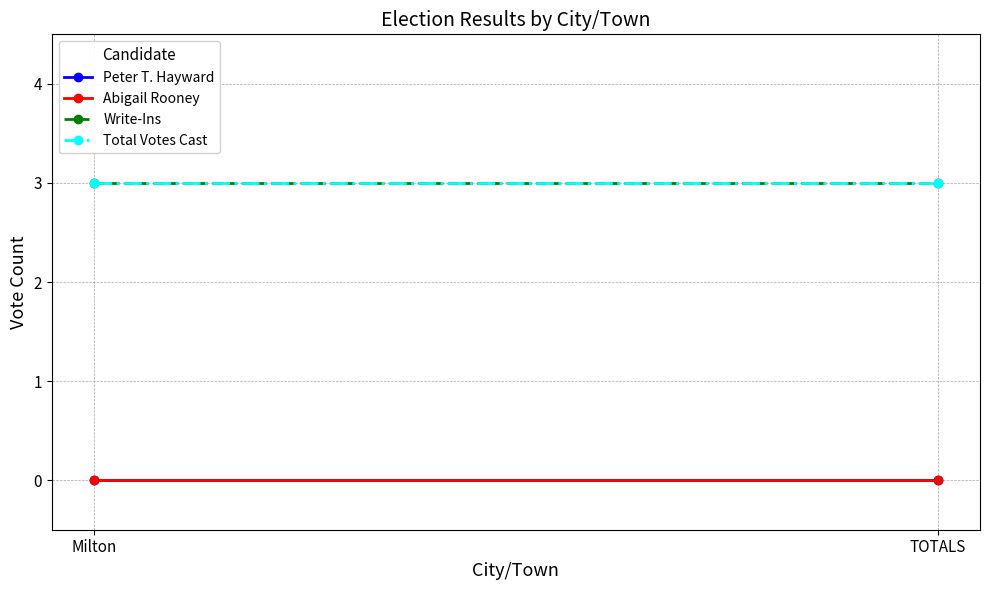

List the labels in order of Write-Ins value, largest first.

Milton, TOTALS